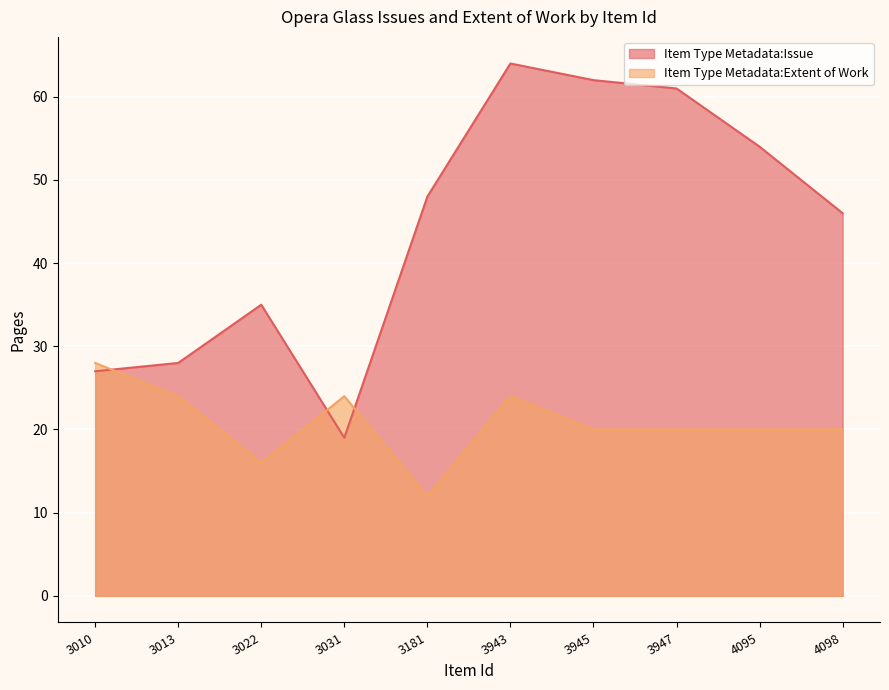

Where is the first local maximum for Item Type Metadata:Extent of Work?

3031